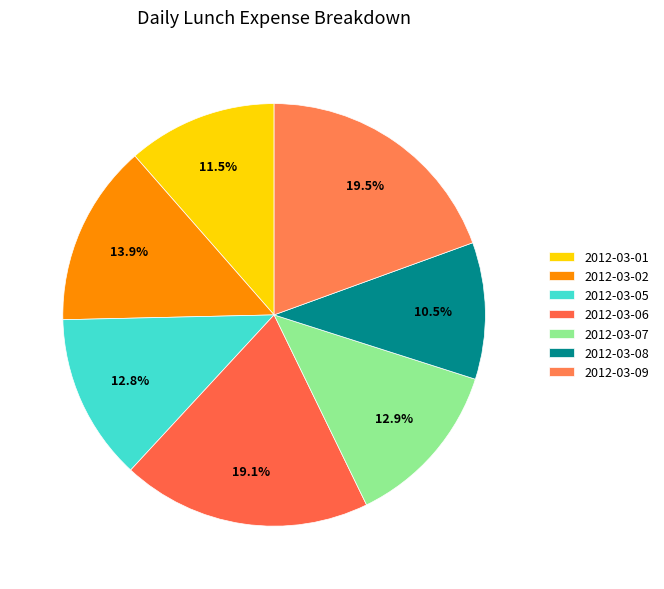

To the nearest percent, what is the combined percentage of 2012-03-07 and 2012-03-08?

23%